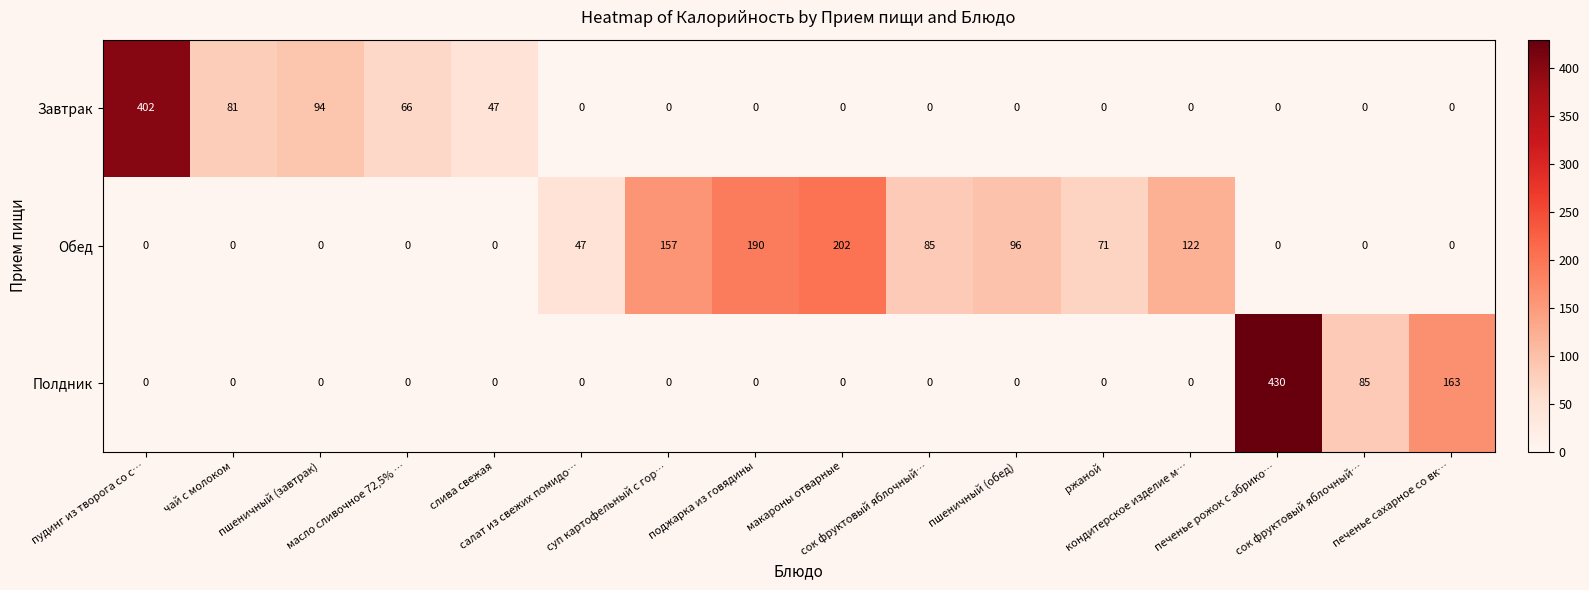

Which series has the widest spread of values?

Полдник